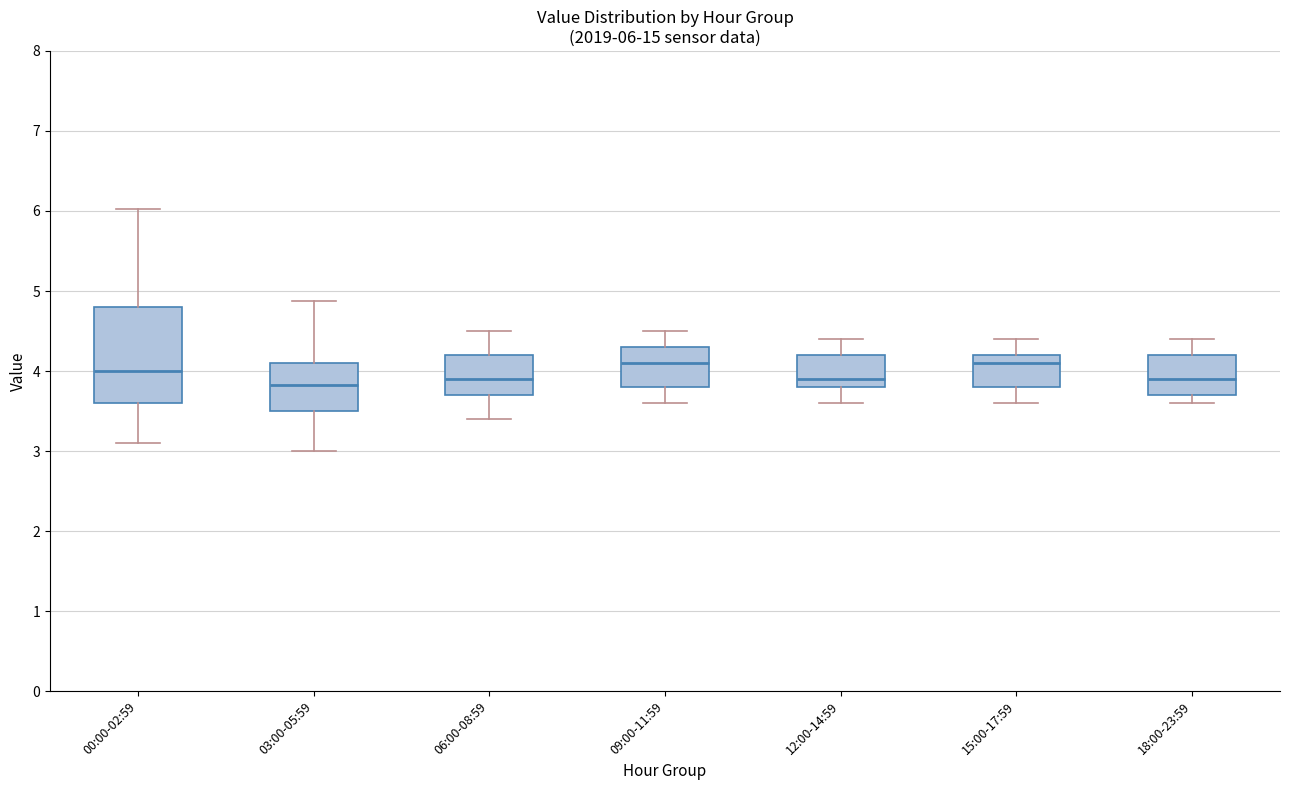

Which box is the tallest, from its lower edge to its upper edge?

00:00-02:59